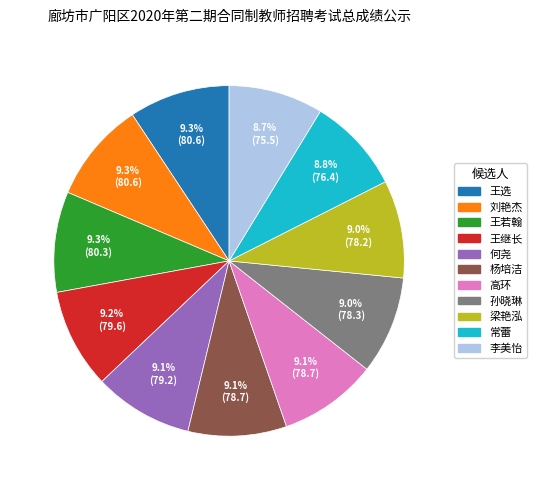

To the nearest percent, what is the difference between the largest and smallest slice percentages?

1%